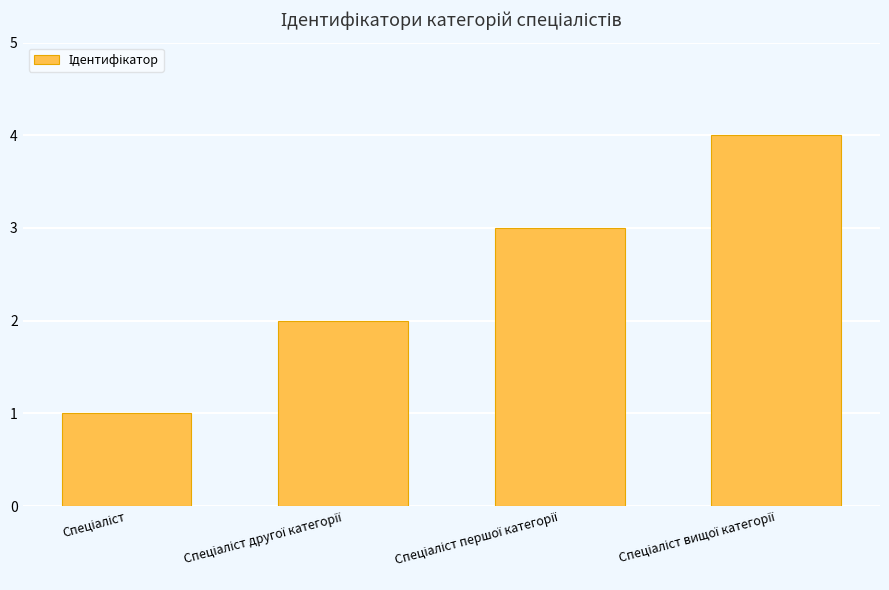

What is the smallest value displayed?

1